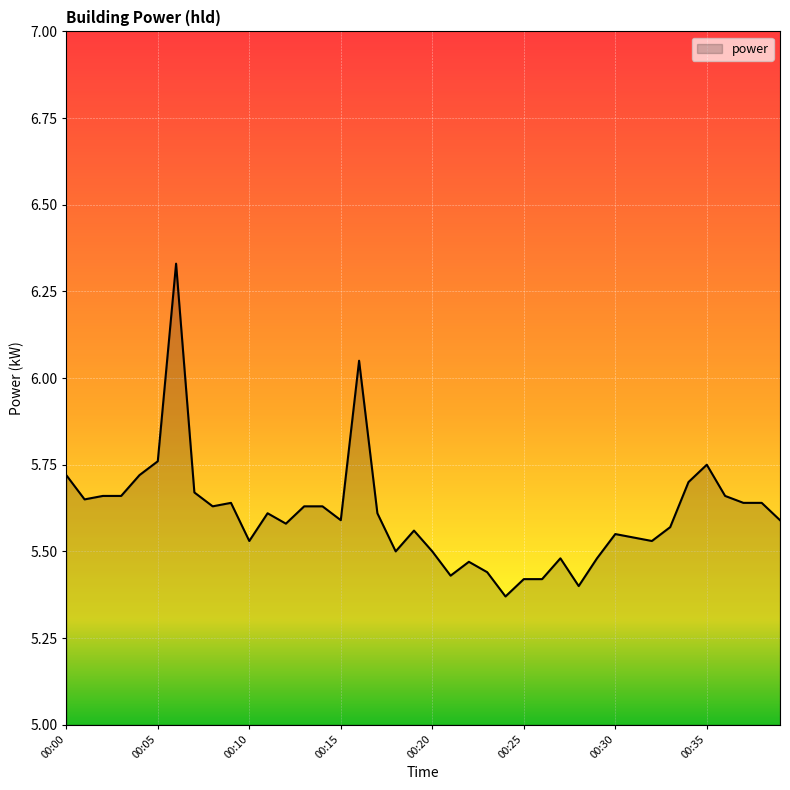

What is the difference between the maximum and minimum values?

1.0